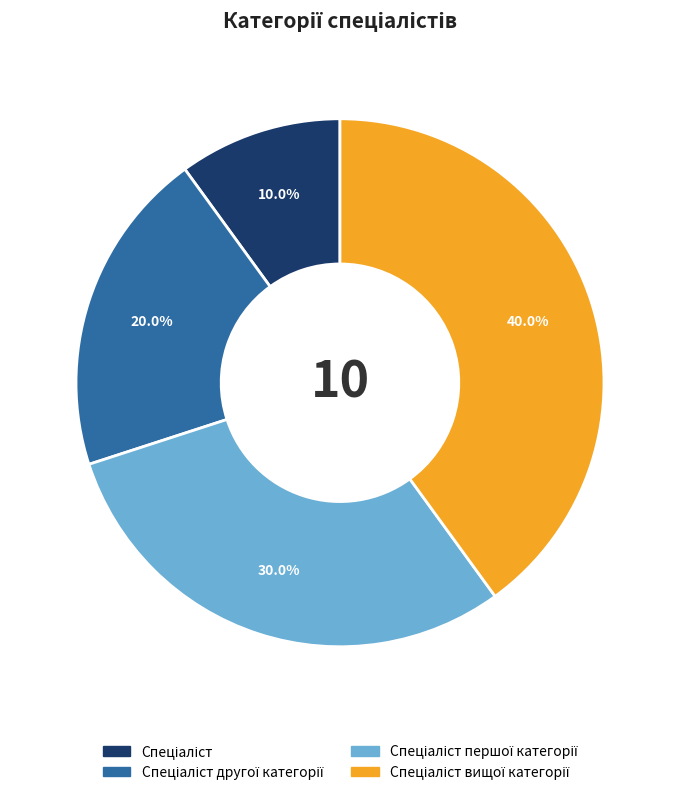

Is there a majority slice in this chart?

No